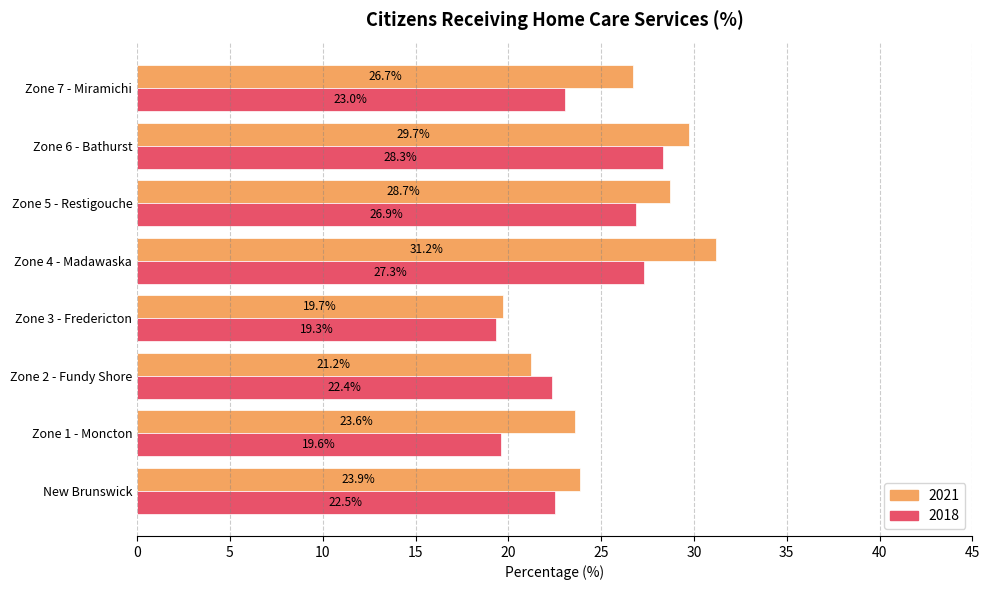

What is the smallest value displayed?

19.3